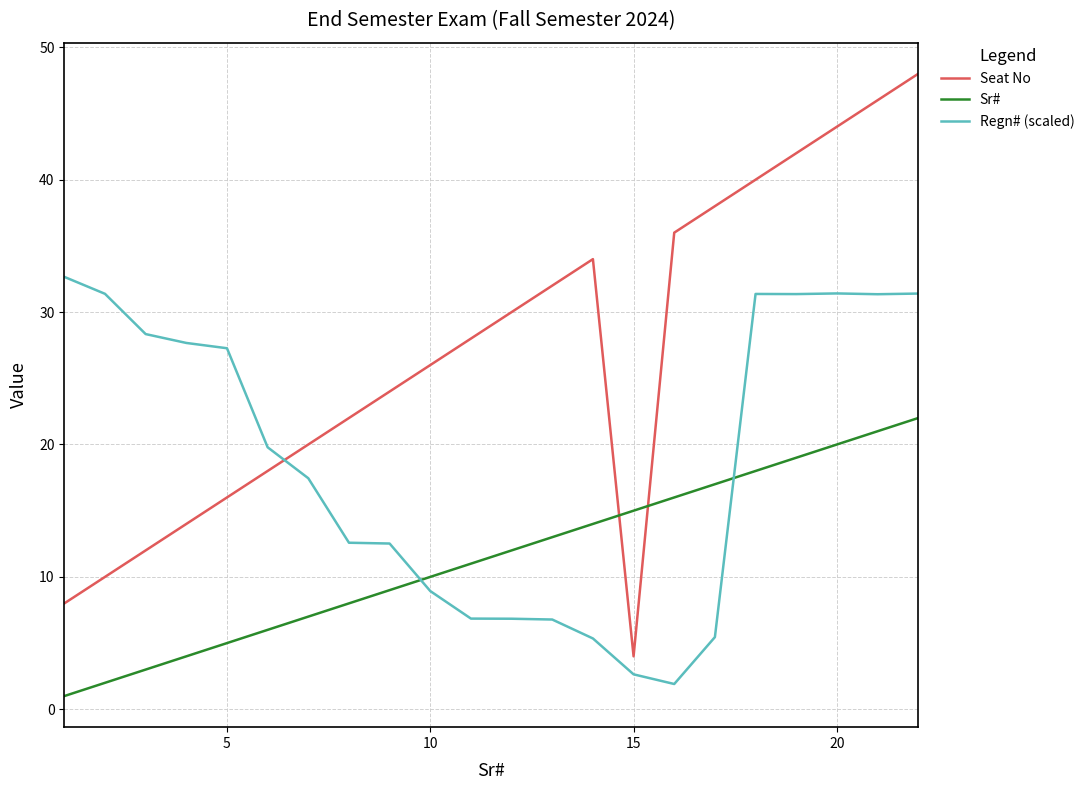

How many times do Sr# and Regn# (scaled) cross each other?

2